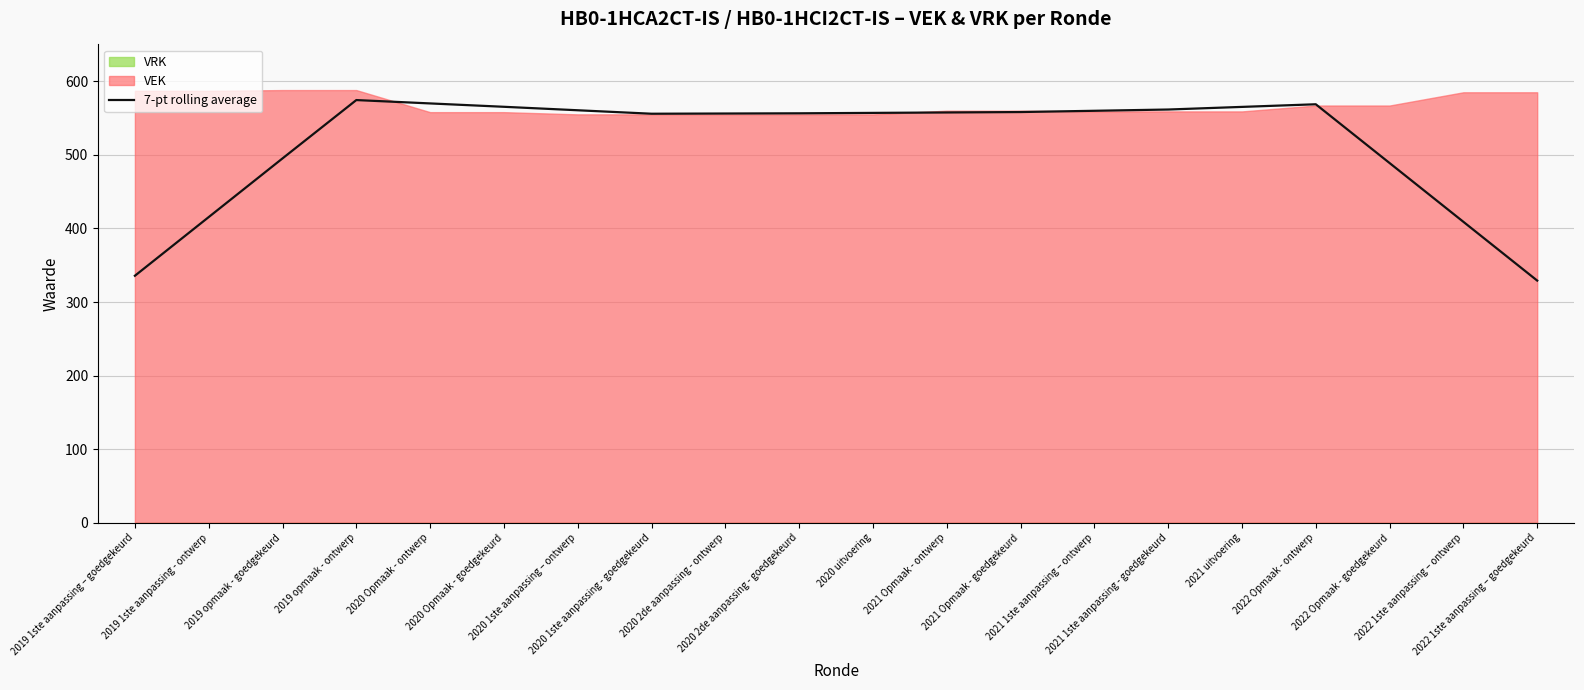

What is the label of the 6th point from the left?

2020 Opmaak - goedgekeurd